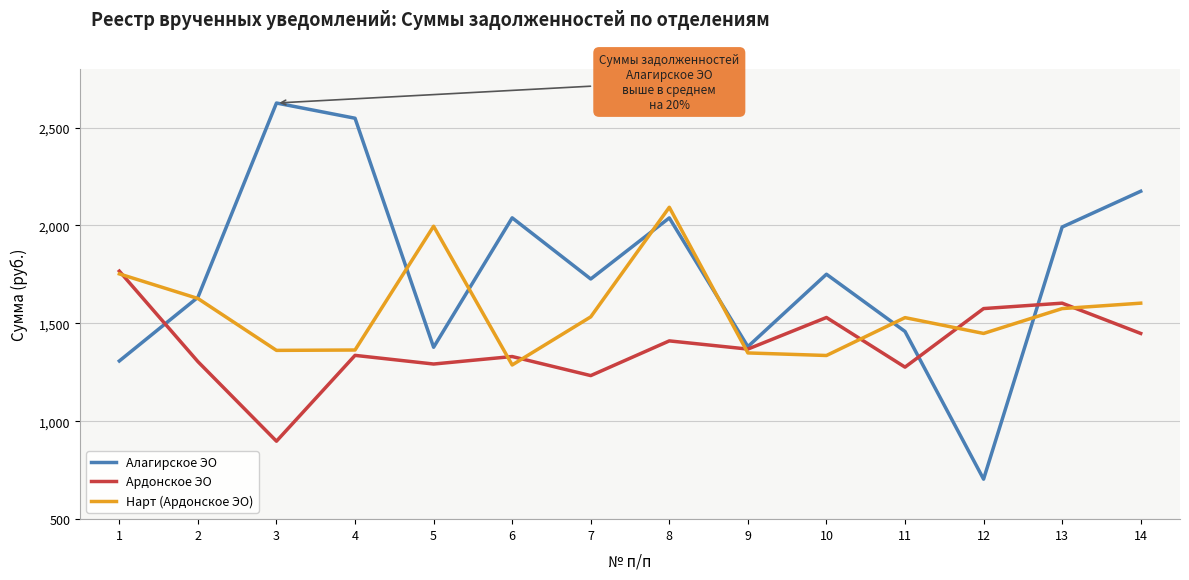

At which category is the sum across all series the highest?

8